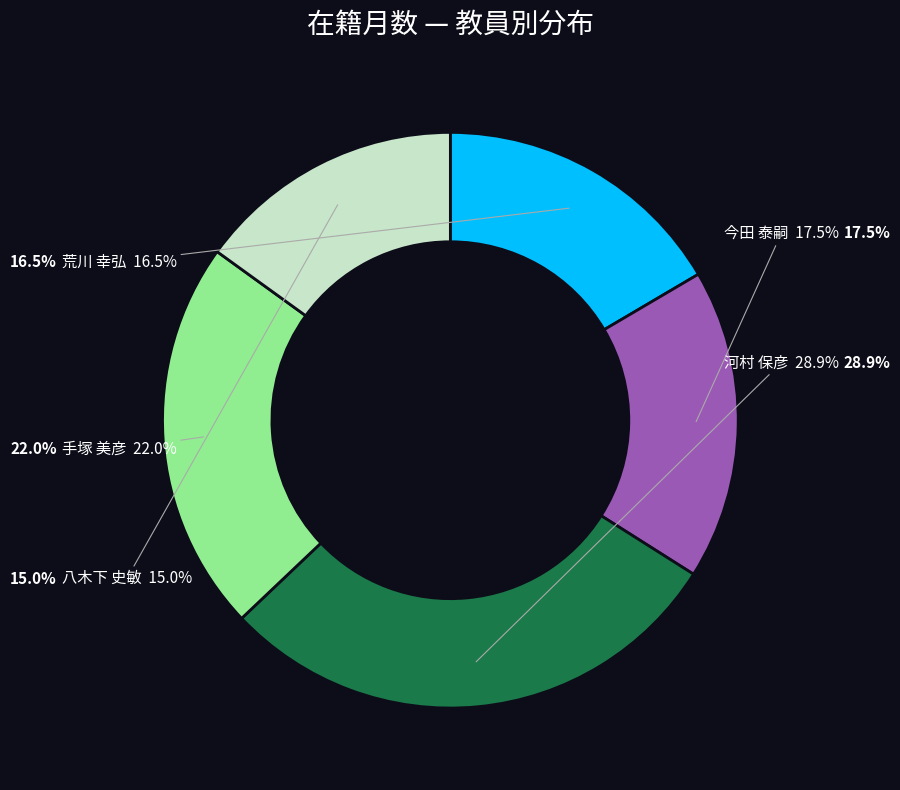

To the nearest percent, what is the average slice percentage?

20%